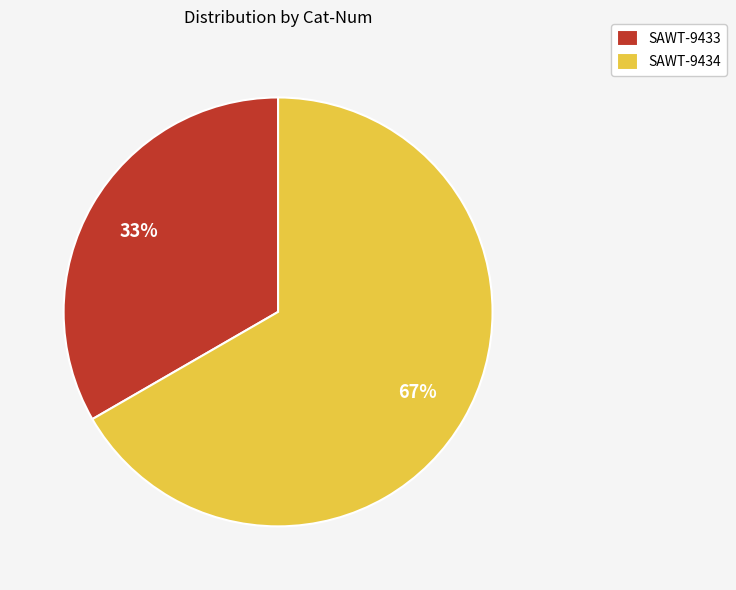

What is the largest slice in the pie chart?

SAWT-9434